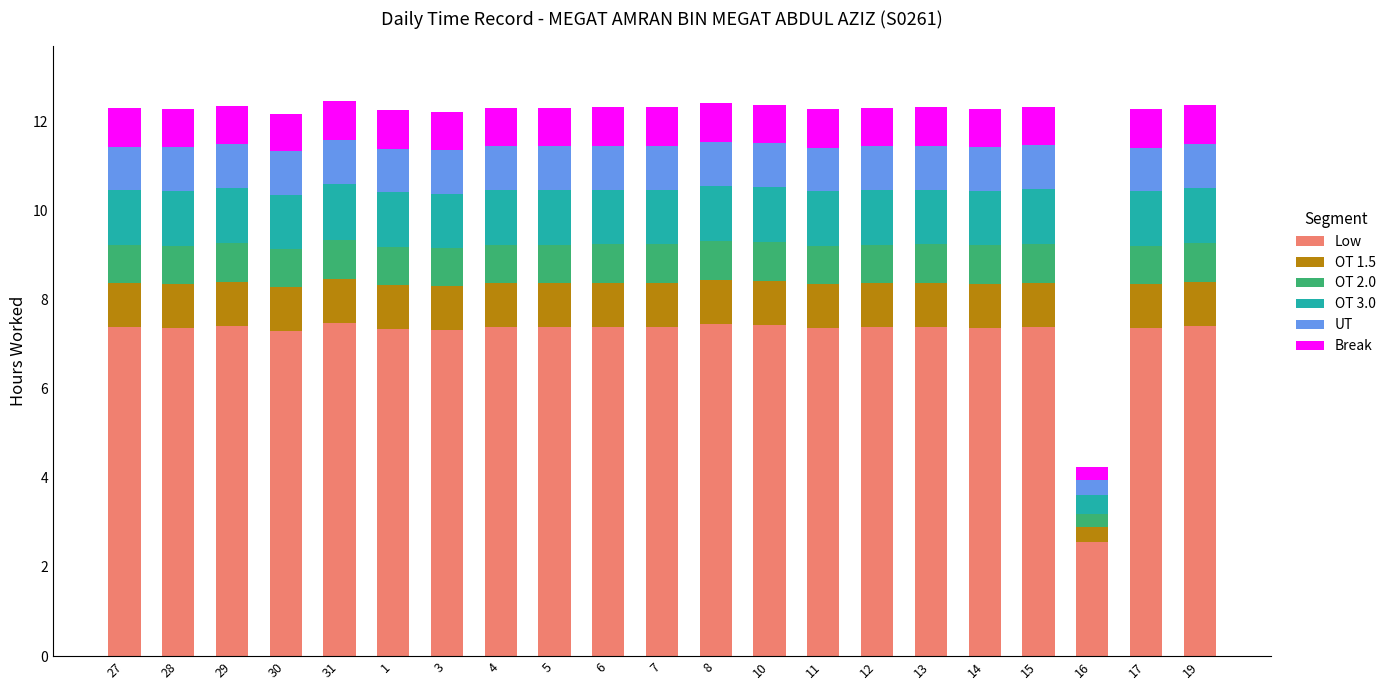

How many data points does each series have?

21